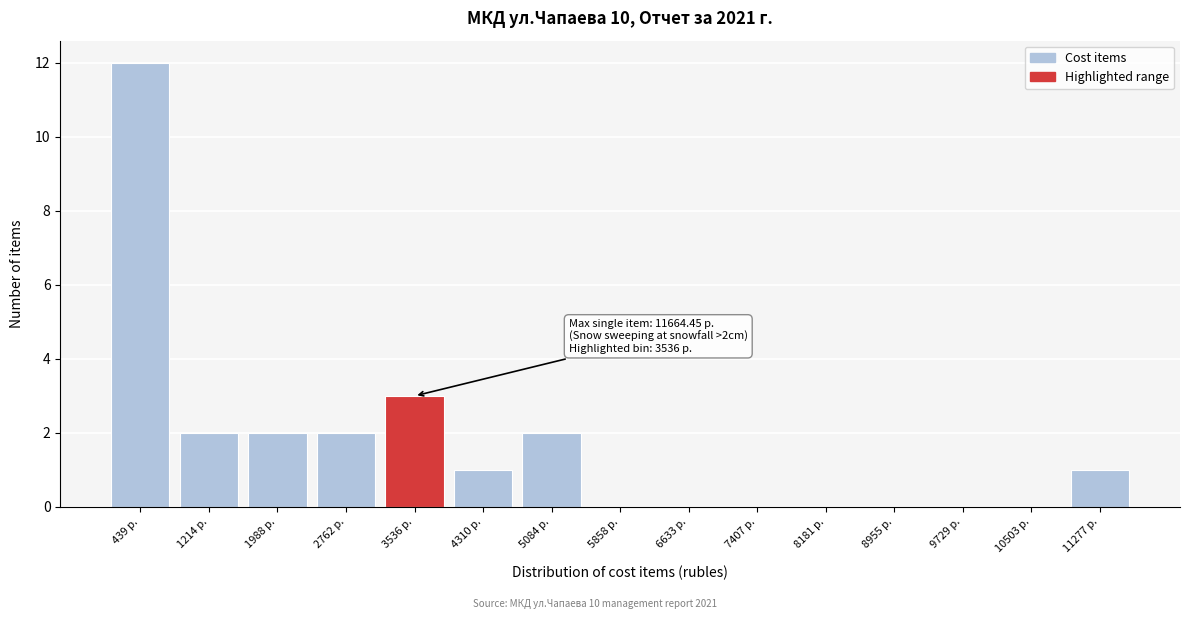

Over which range of the x-axis is the bar tallest?

100 to 800